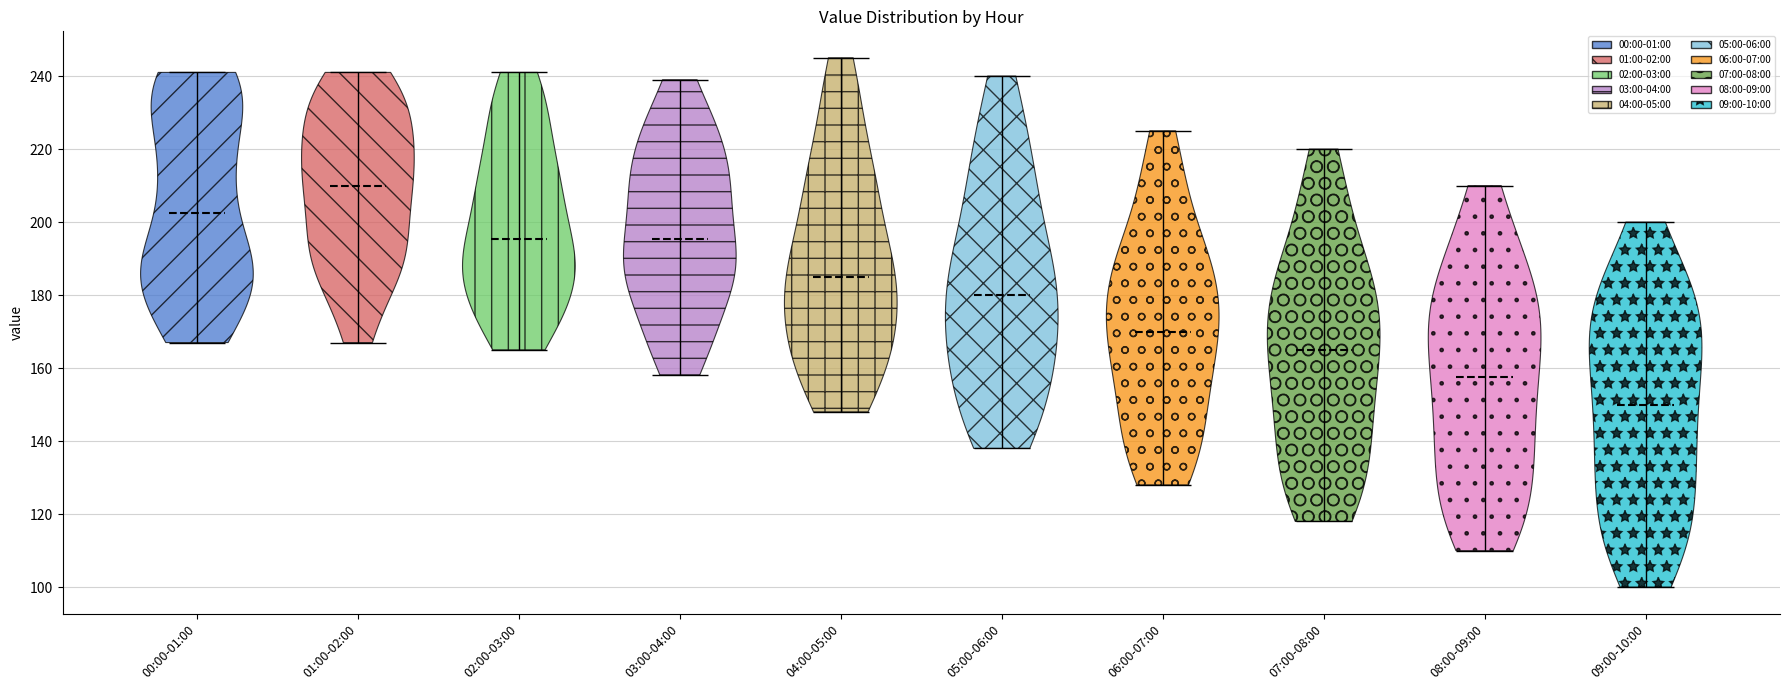

Which violin has the lowest median line?

09:00-10:00